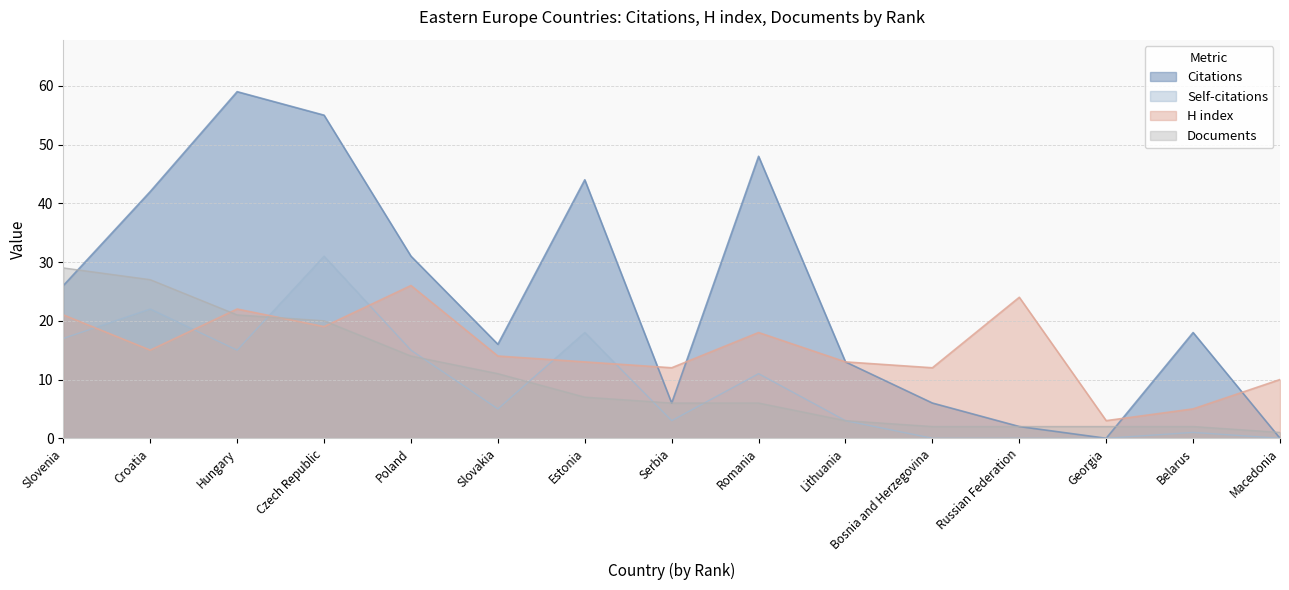

The value of H index at Bosnia and Herzegovina is 6. True or false?

False